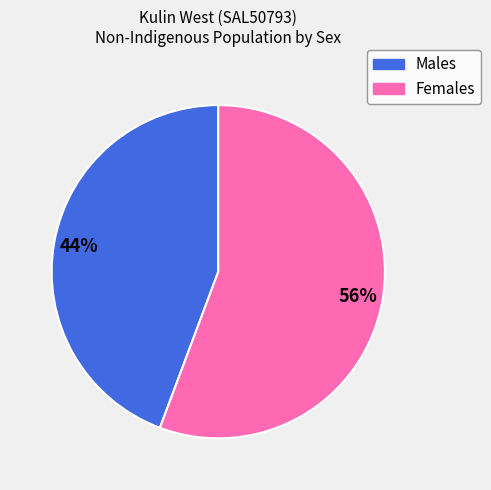

How many segments does this pie chart have?

2